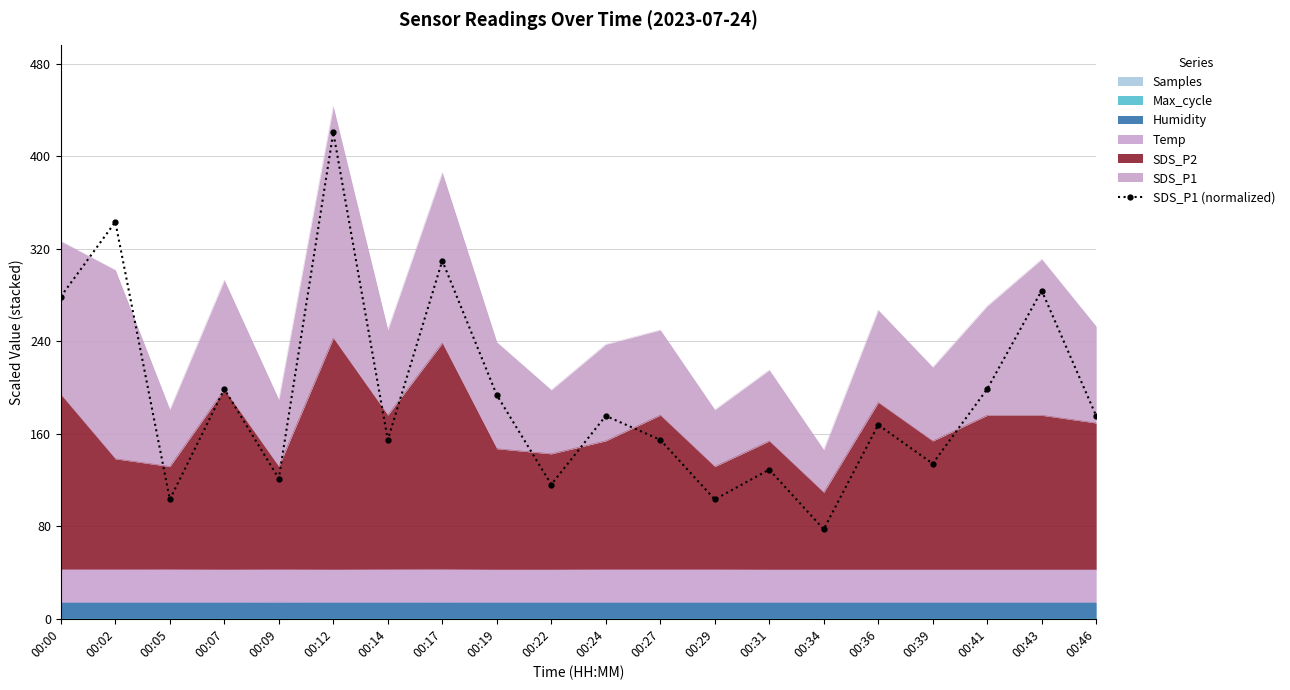

At which category does the chart reach its minimum across all series?

00:34